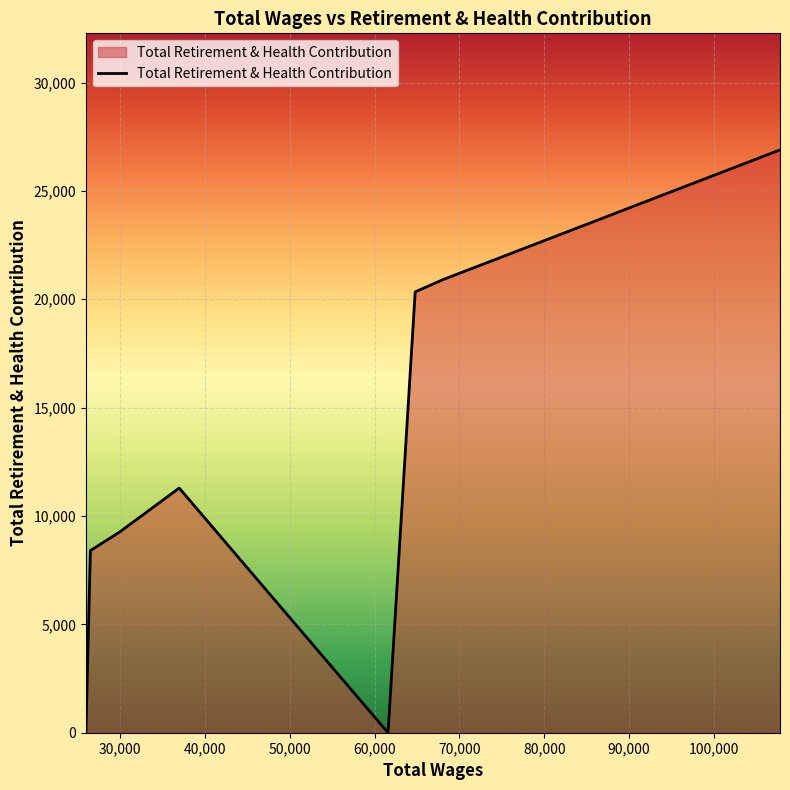

What is the sum of all values?

97105